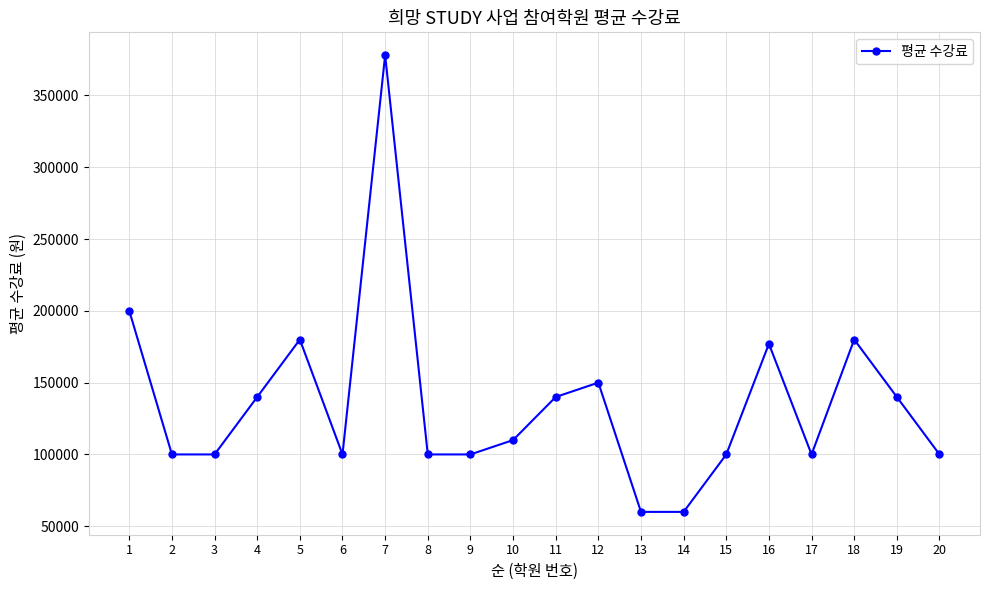

What is the approximate value at 11?

140000